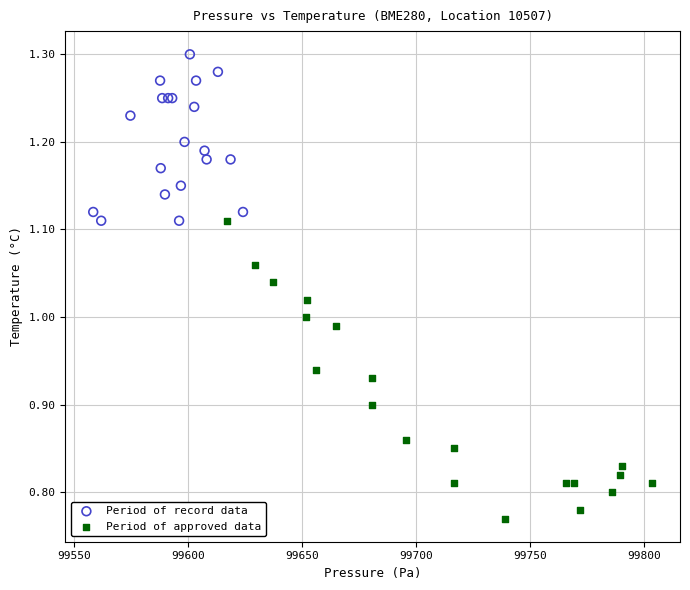

Which series reaches the minimum Y coordinate?

Period of approved data